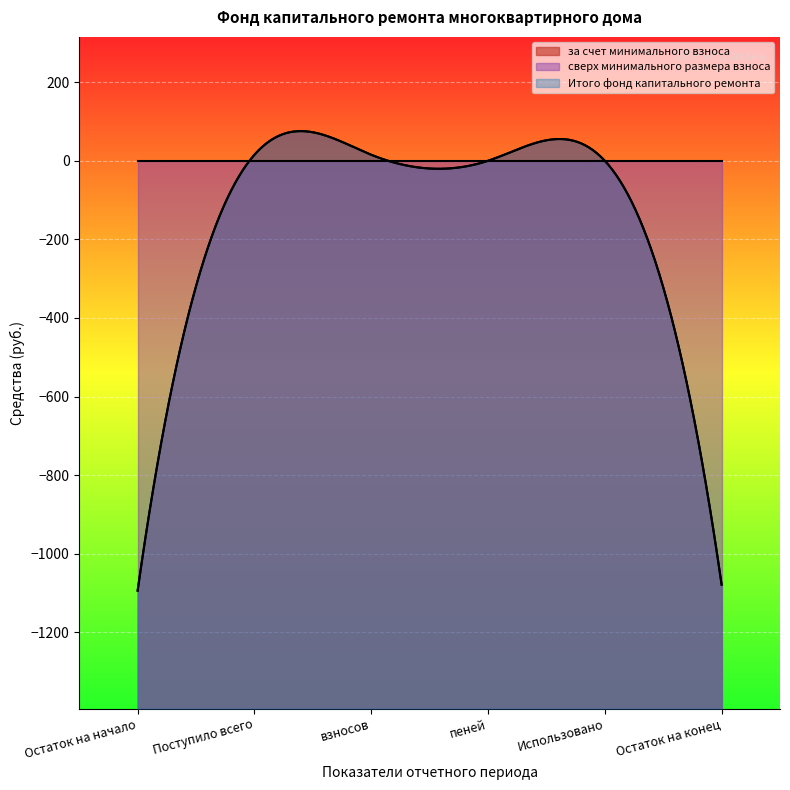

Where do сверх минимального размера взноса and за счет минимального взноса first cross each other?

Остаток на начало and Поступило всего